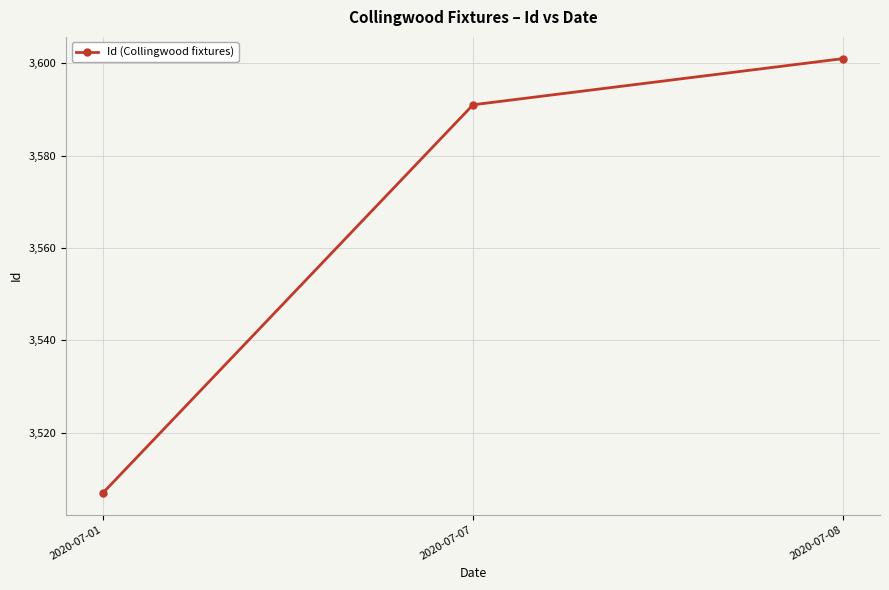

Reading left to right, what are all the values shown in this chart?

3507	3591	3601